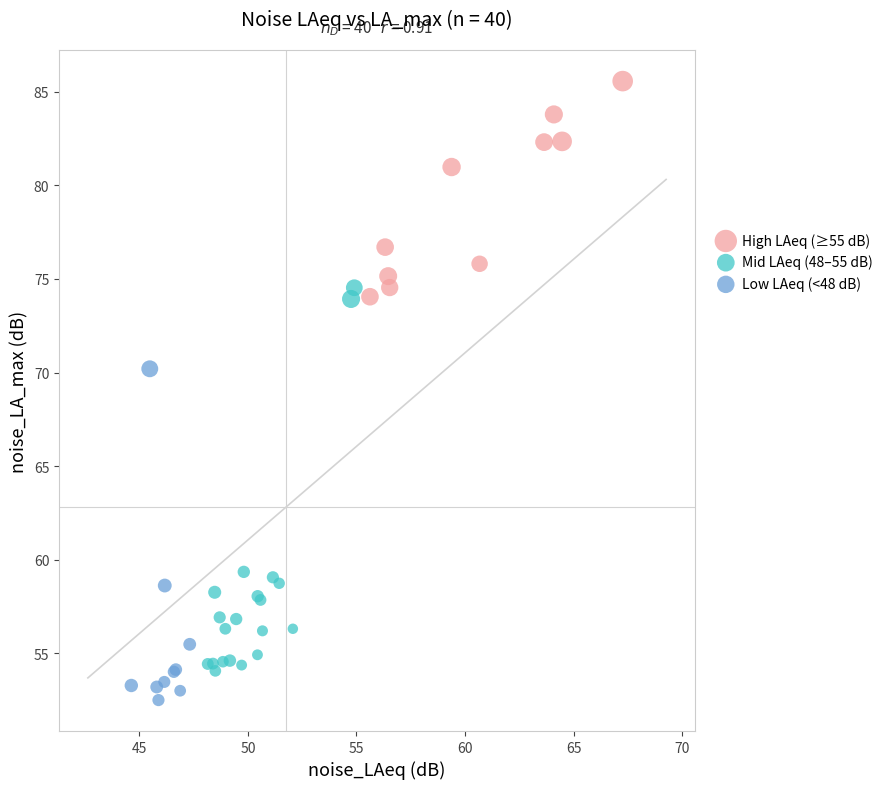

Which series contains the highest Y value?

High LAeq (≥55 dB)